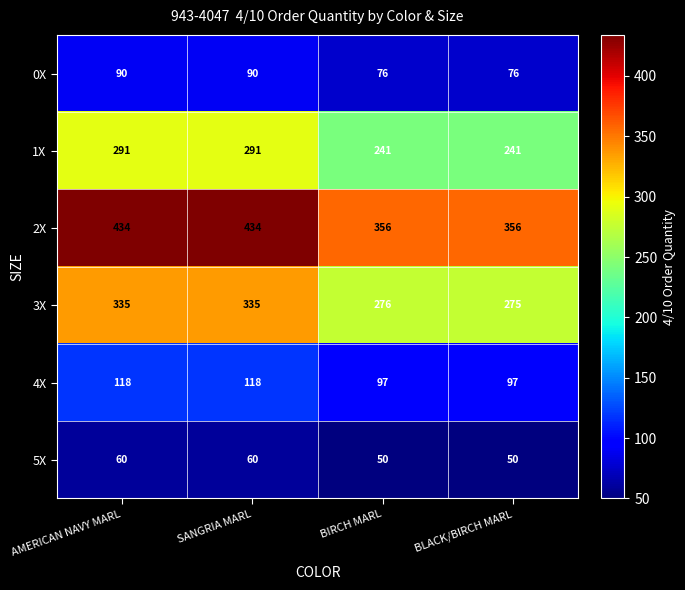

The value of 1X at BLACK/BIRCH MARL is 330. True or false?

False